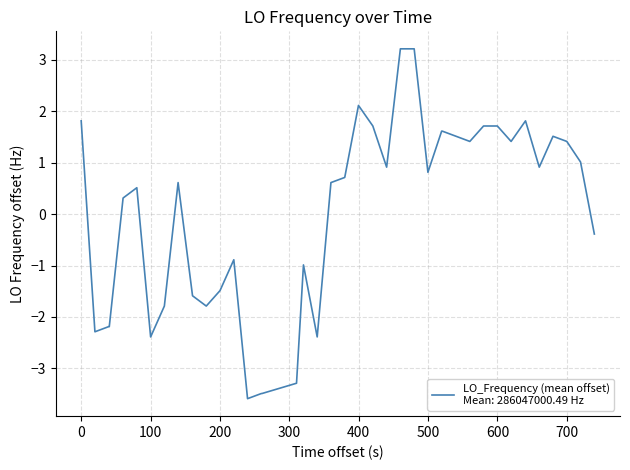

How many lines are shown in the chart?

1